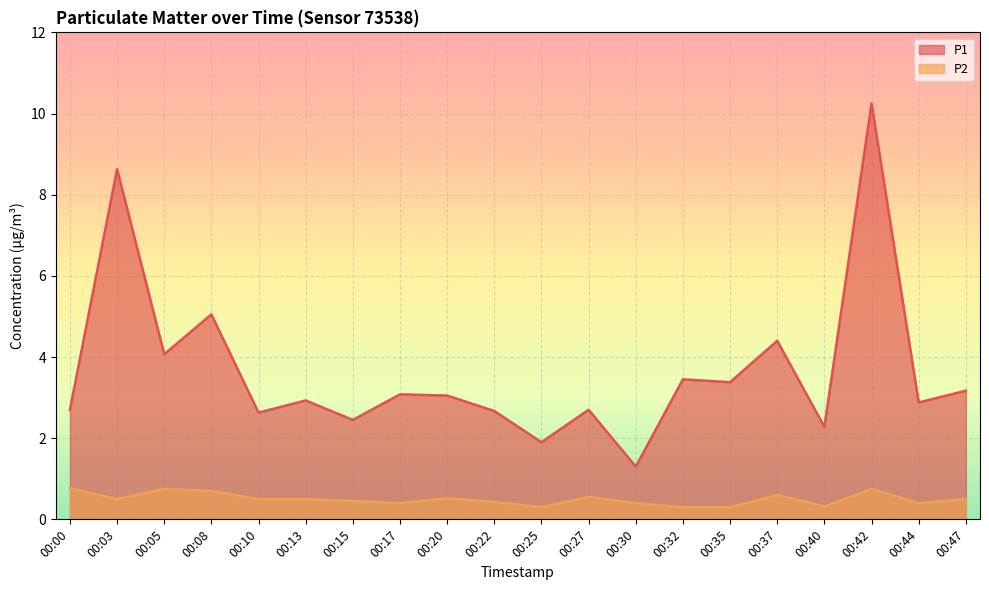

At which category does P2 reach its first local valley?

00:03